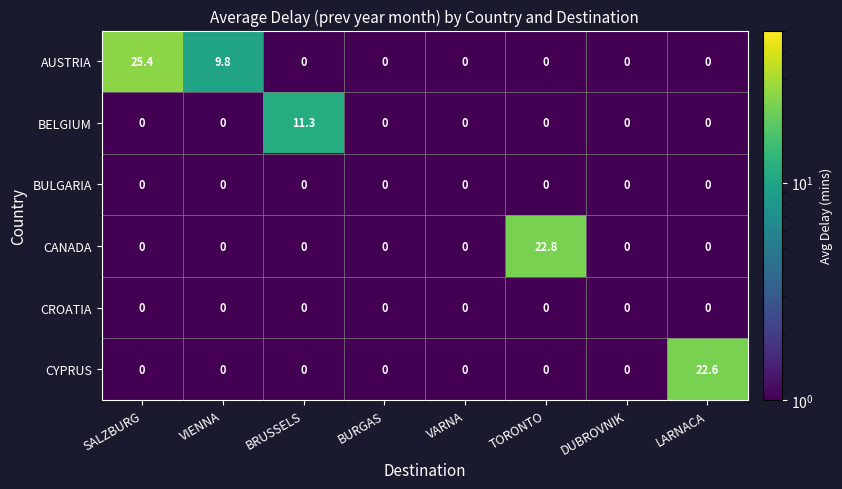

At how many categories does at least one series exceed 20?

3